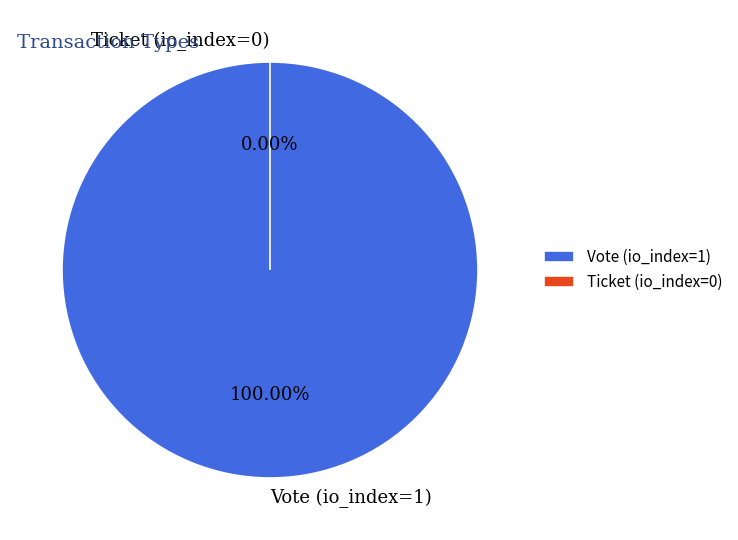

Does any single category account for the majority?

Yes